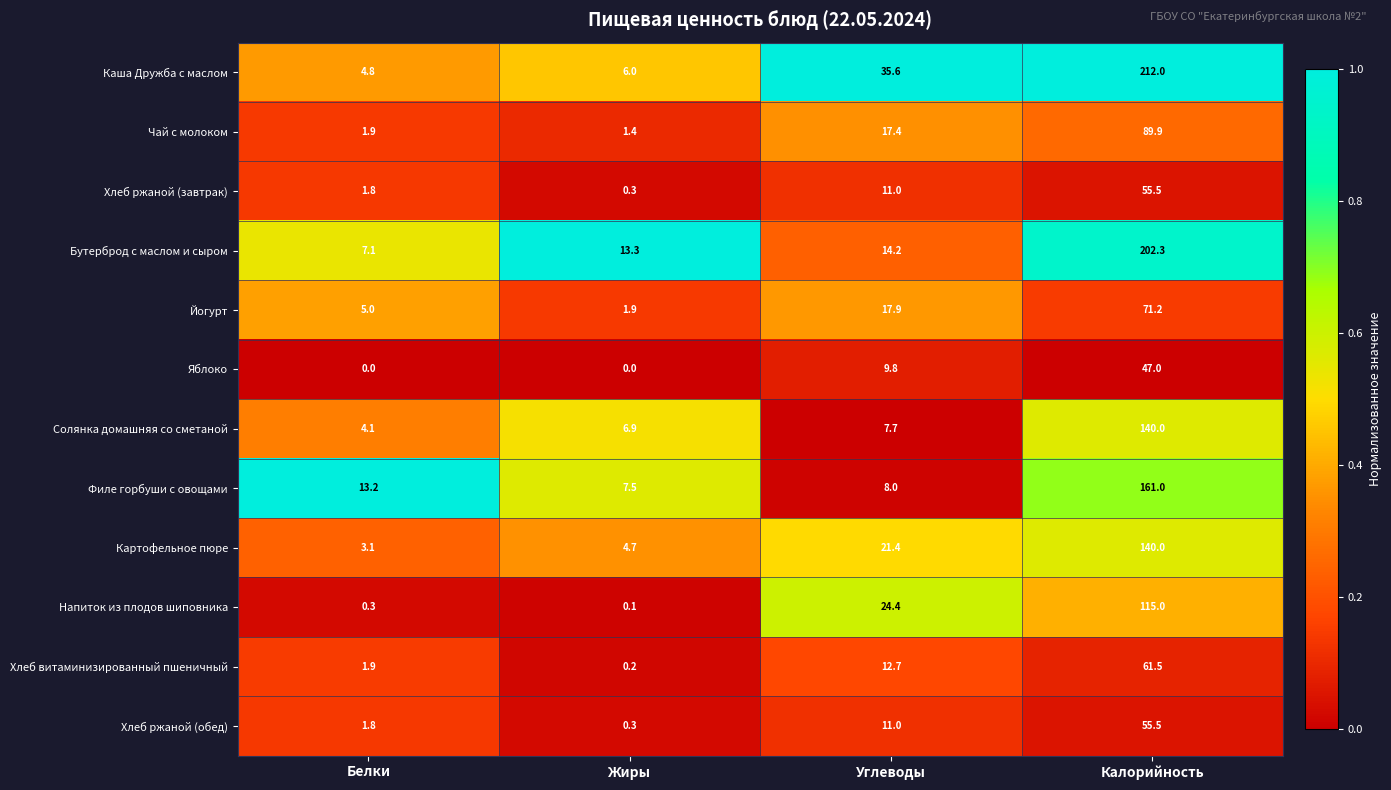

What is the greatest value displayed?

212.0